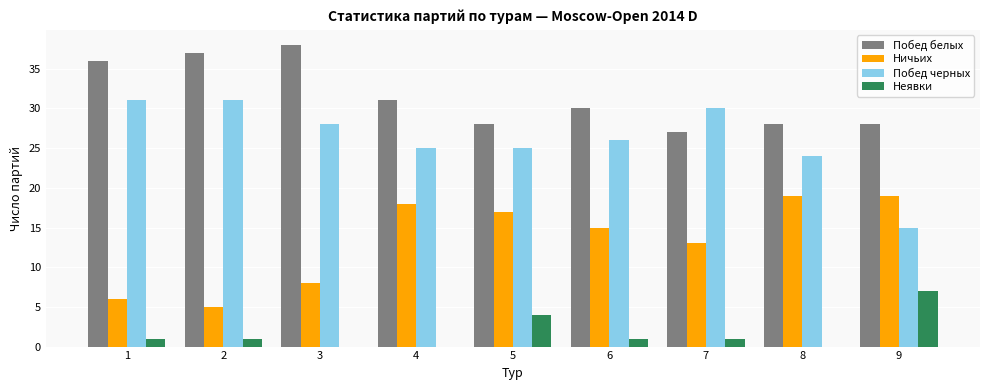

True or false: Побед белых has a value of 13 at 4.

False